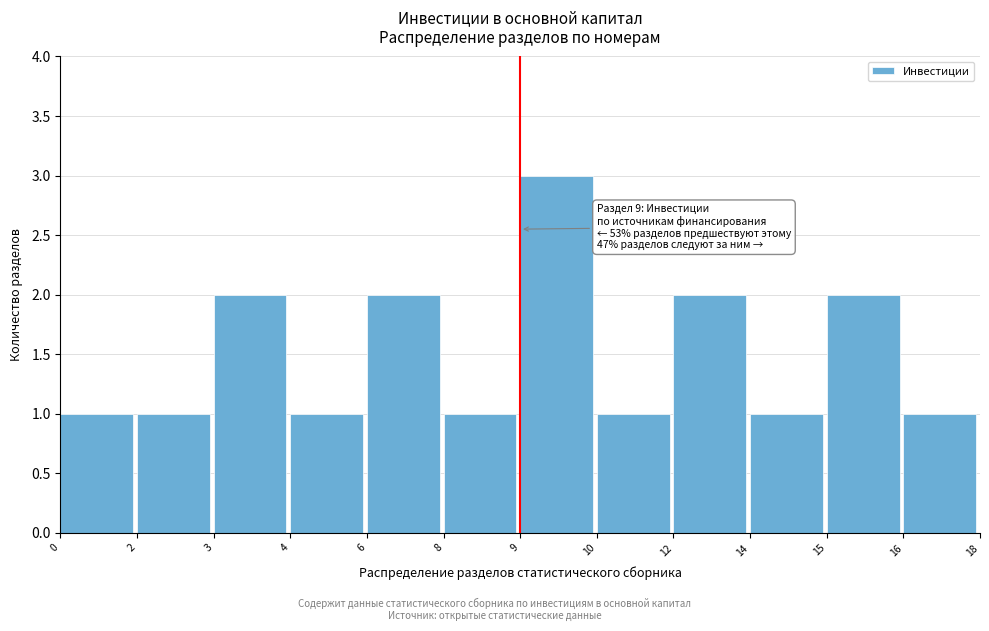

Reading left to right, transcribe all the data shown in this chart.

0=1	2=1	3=2	4=1	6=2	8=1	9=3	10=1	12=2	14=1	15=2	16=1